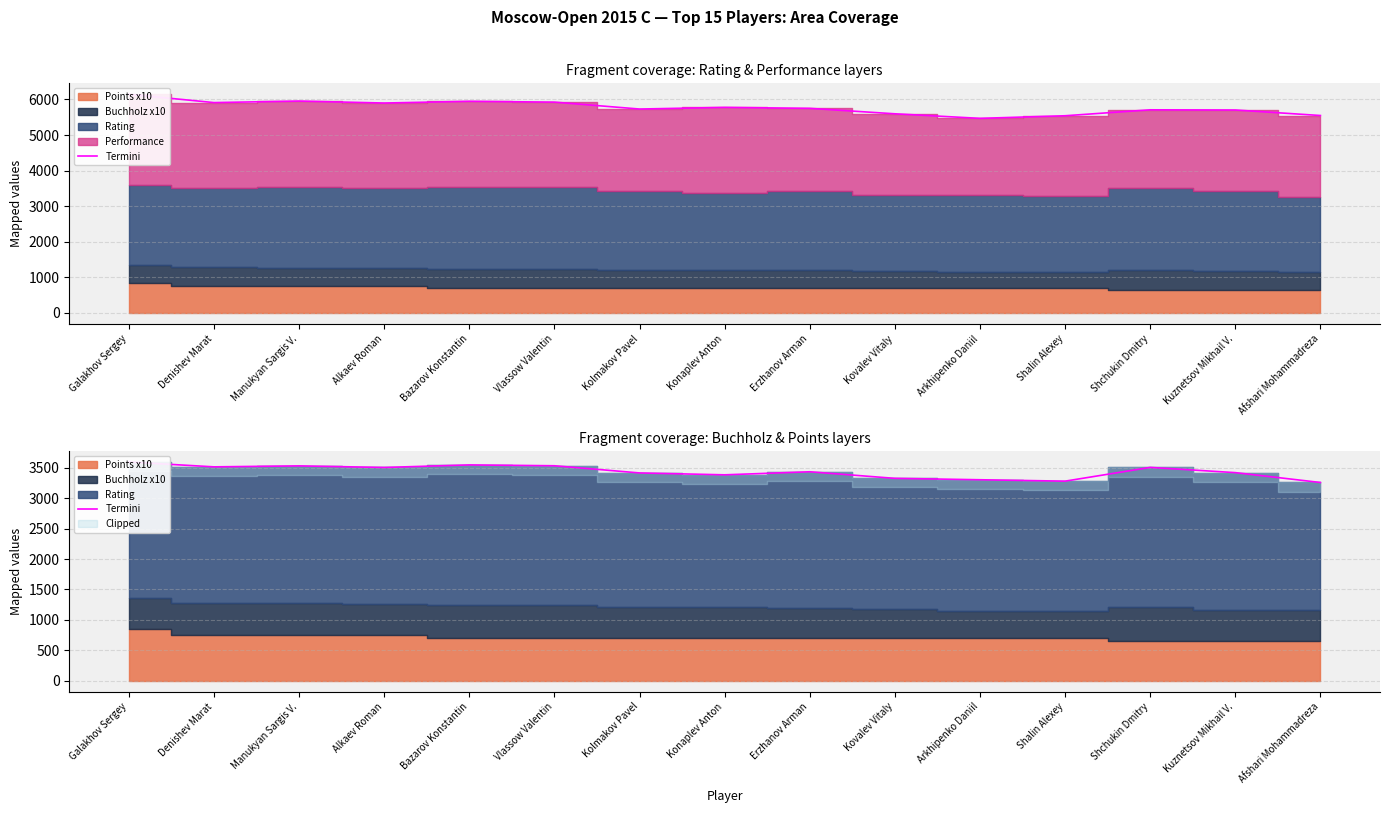

Which label corresponds to the largest value in the chart?

Galakhov Sergey